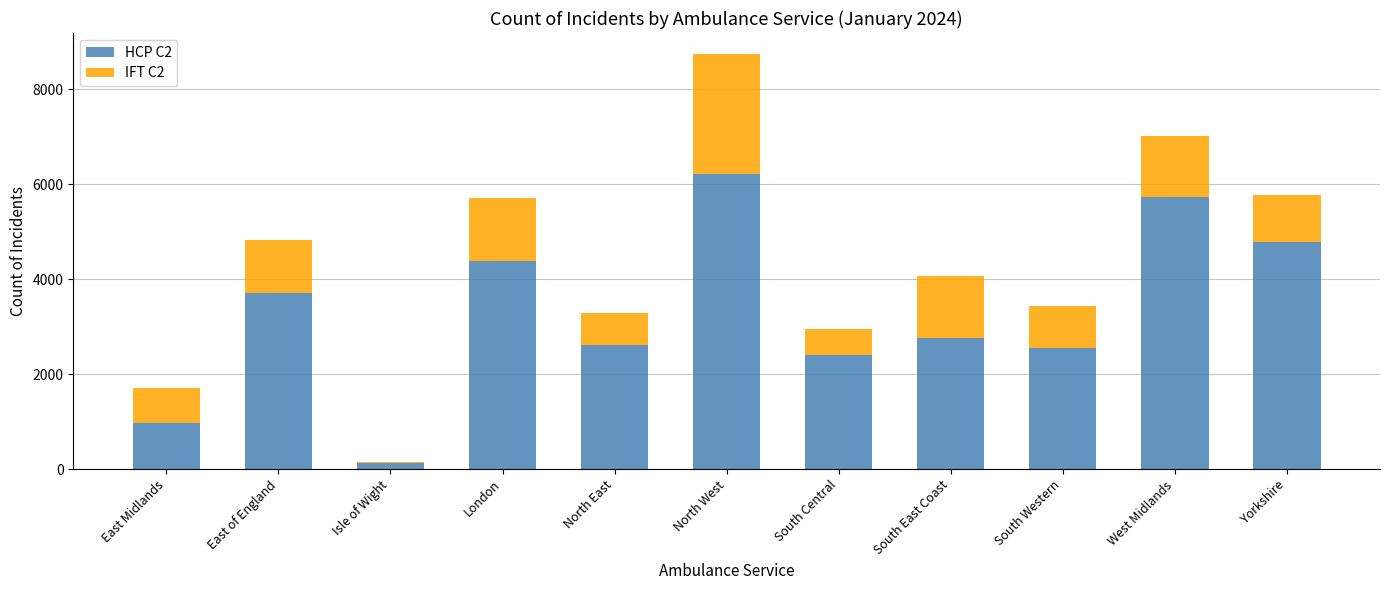

Reading right to left, list the values for the HCP C2 series.

Yorkshire=4780	West Midlands=5725	South Western=2548	South East Coast=2758	South Central=2409	North West=6212	North East=2620	London=4378	Isle of Wight=129	East of England=3711	East Midlands=979